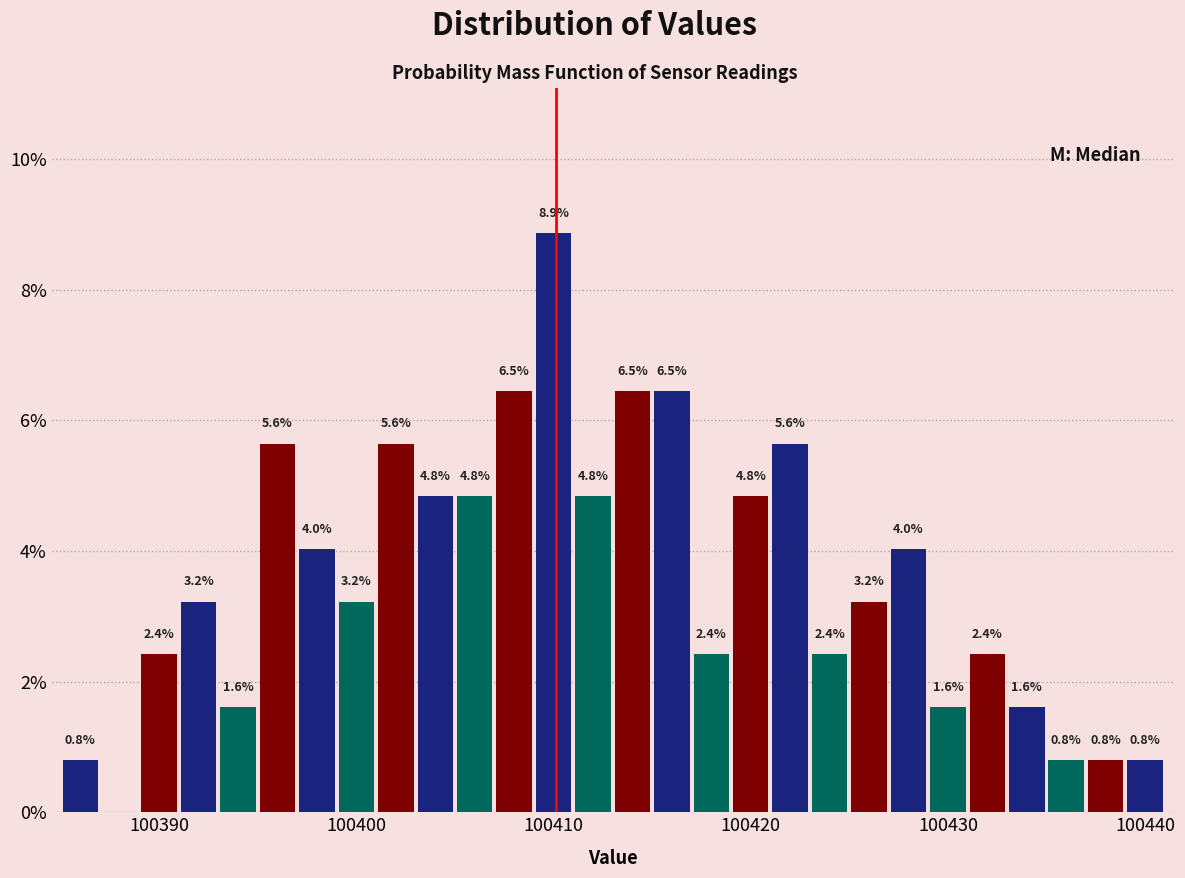

Around what value on the x-axis is the tallest bar? Give the approximate position of its centre, as read against the axis.

100410